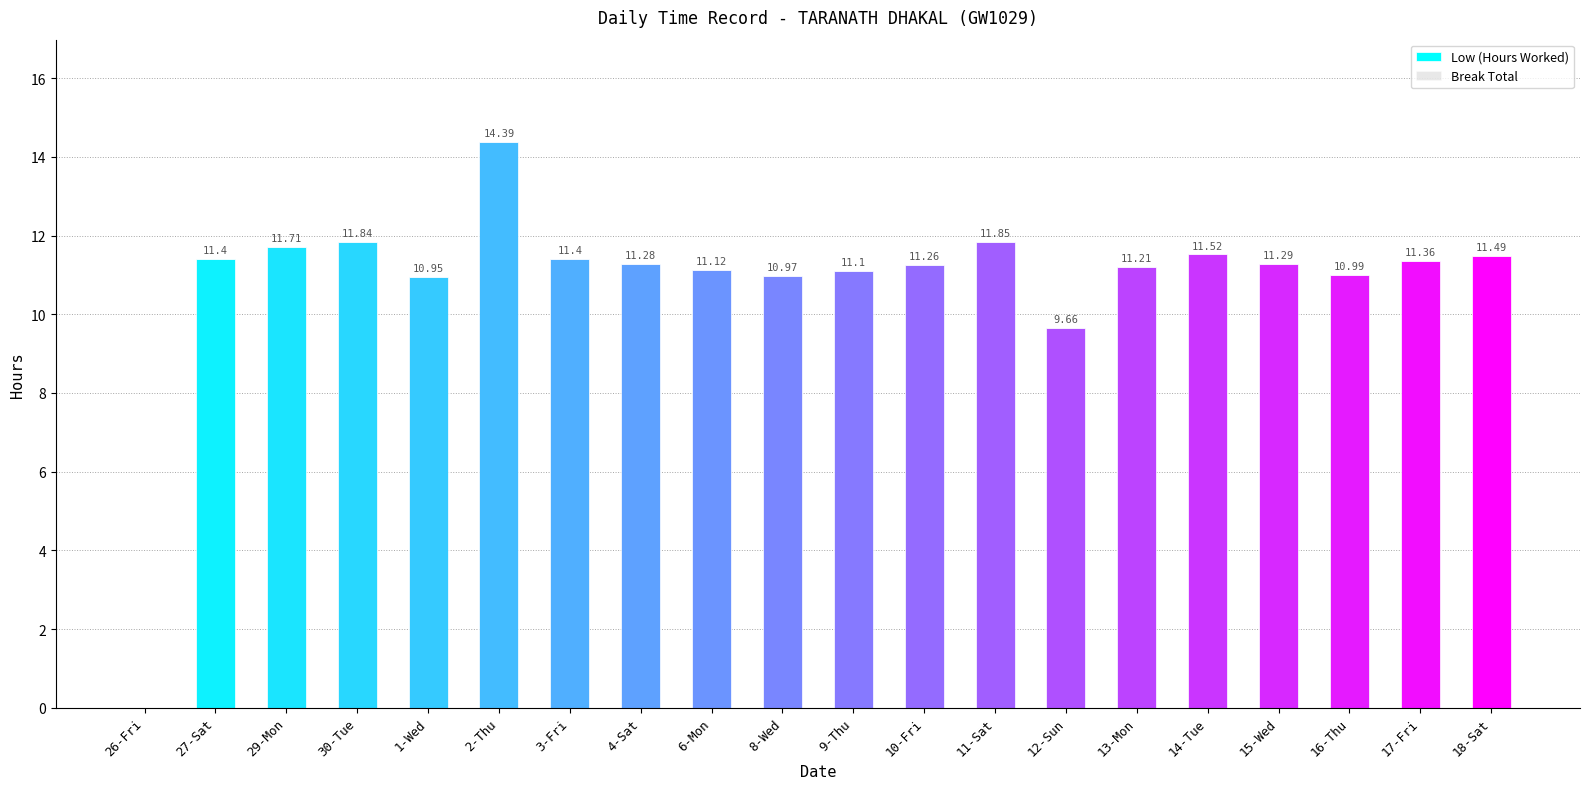

What is the change in value from 1-Wed to 4-Sat?

+0.3